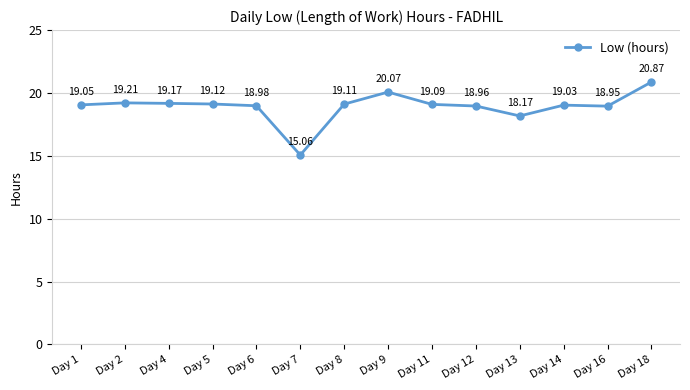

Which category has the lowest value across all series?

Day 7